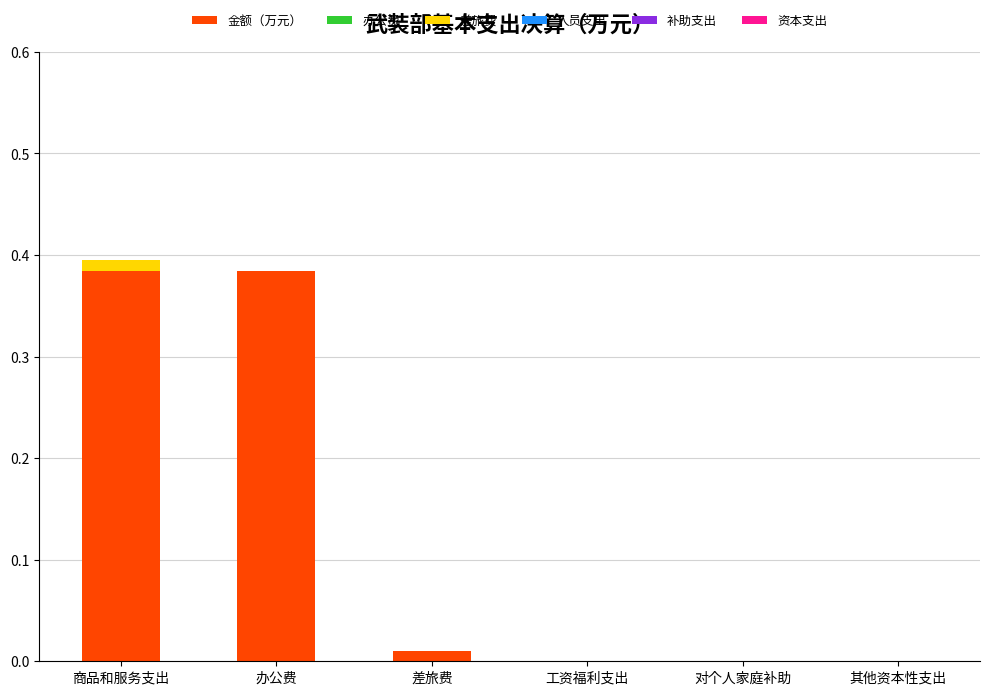

Are the bars grouped side by side (vs. stacked)?

No